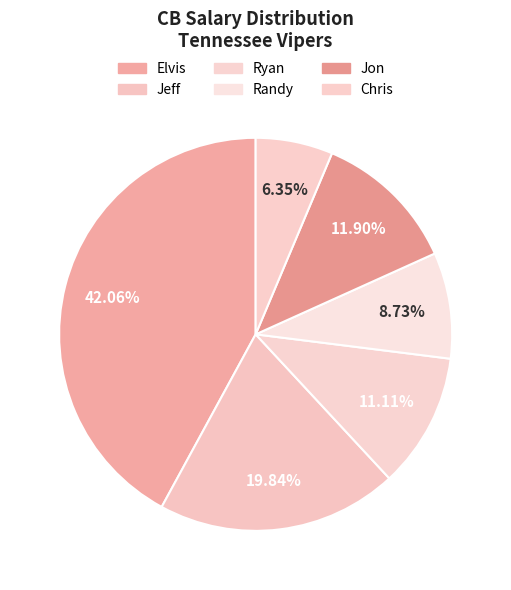

Between Randy and Ryan, which is larger?

Ryan